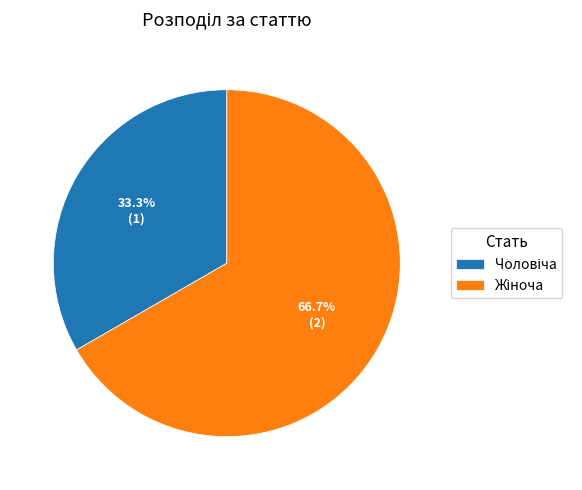

Does any single category account for the majority?

Yes